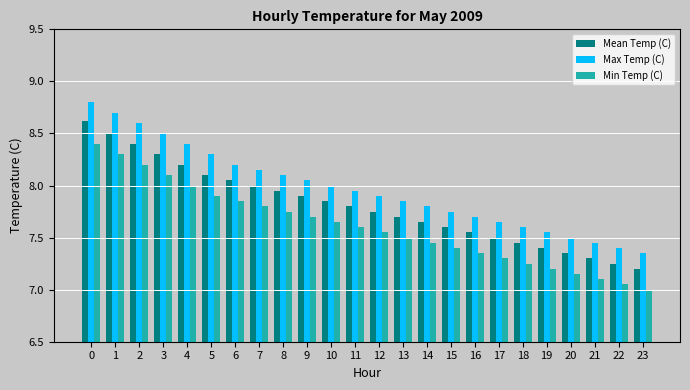

The Max Temp (C) series shows 7.5 at 20. True or false?

True